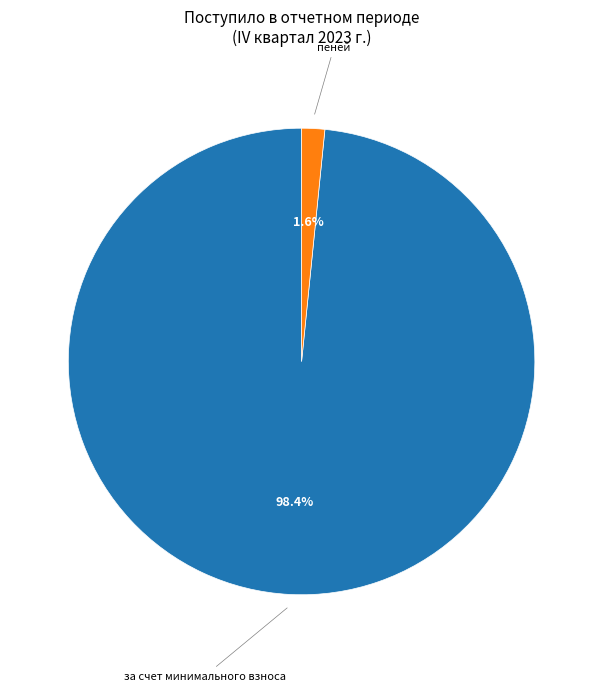

How many segments does this pie chart have?

2